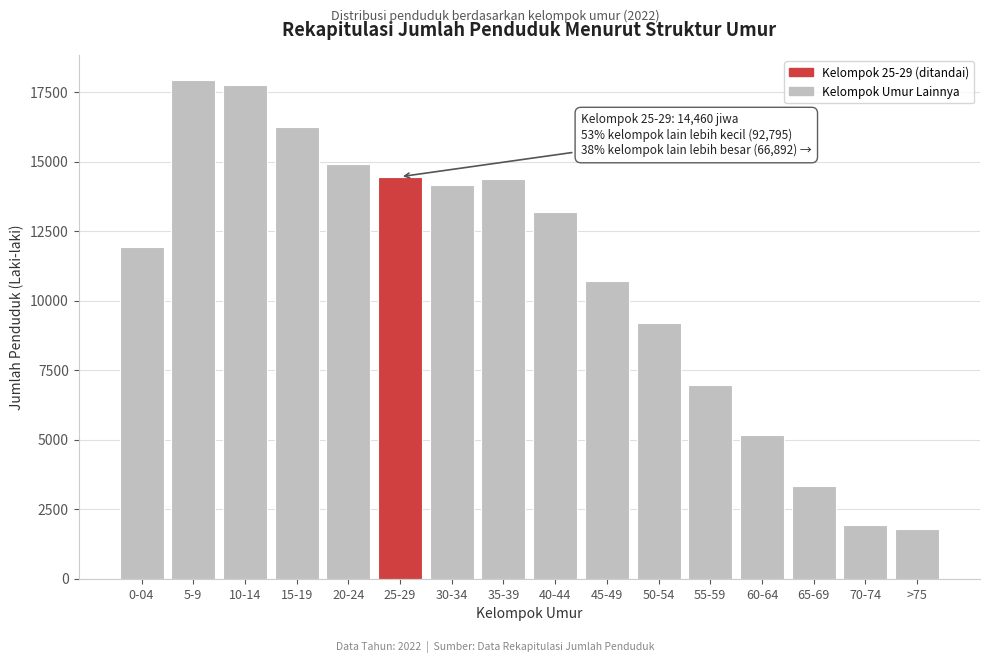

Reading left to right, transcribe all the data shown in this chart.

0-04=11950	5-9=17927	10-14=17770	15-19=16260	20-24=14935	25-29=14460	30-34=14168	35-39=14382	40-44=13177	45-49=10697	50-54=9202	55-59=6981	60-64=5170	65-69=3327	70-74=1942	>75=1799